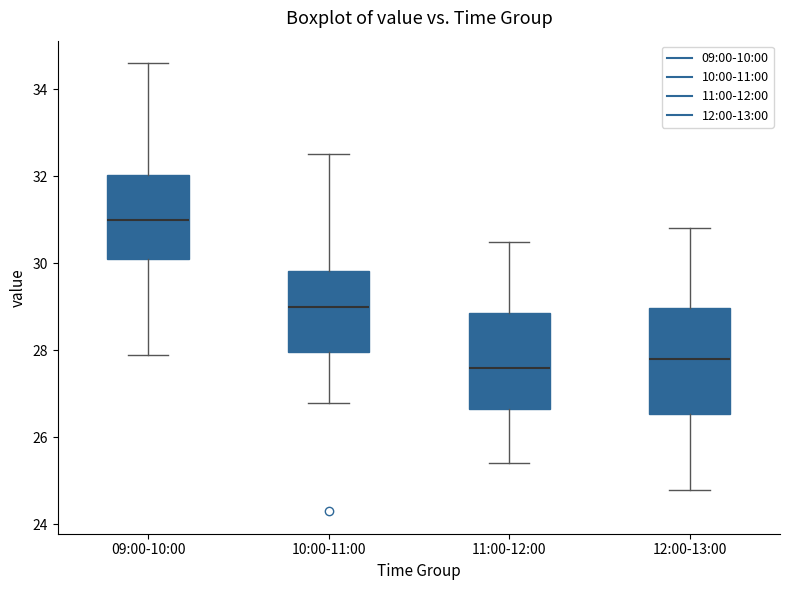

Reading left to right, read every box against the y-axis: the position of its median line, the range the box covers, and the ends of its whiskers. The values are not printed on the chart, so give them approximately, as read against the axis.

09:00-10:00: median 31.0, box 30.2 to 32.0, whiskers 28.0 to 34.6
10:00-11:00: median 29.0, box 28.0 to 29.8, whiskers 26.8 to 32.6
11:00-12:00: median 27.6, box 26.6 to 28.8, whiskers 25.4 to 30.6
12:00-13:00: median 27.8, box 26.6 to 29.0, whiskers 24.8 to 30.8